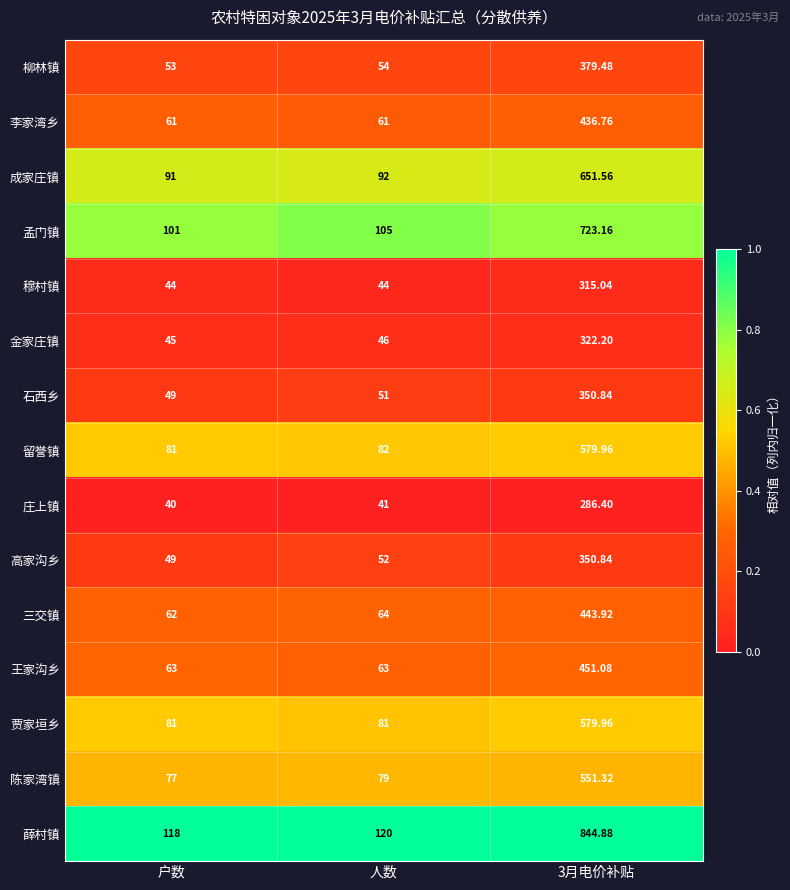

At 人数, list the series in order from largest to smallest.

薛村镇, 孟门镇, 成家庄镇, 留誉镇, 贾家垣乡, 陈家湾镇, 三交镇, 王家沟乡, 李家湾乡, 柳林镇, 高家沟乡, 石西乡, 金家庄镇, 穆村镇, 庄上镇